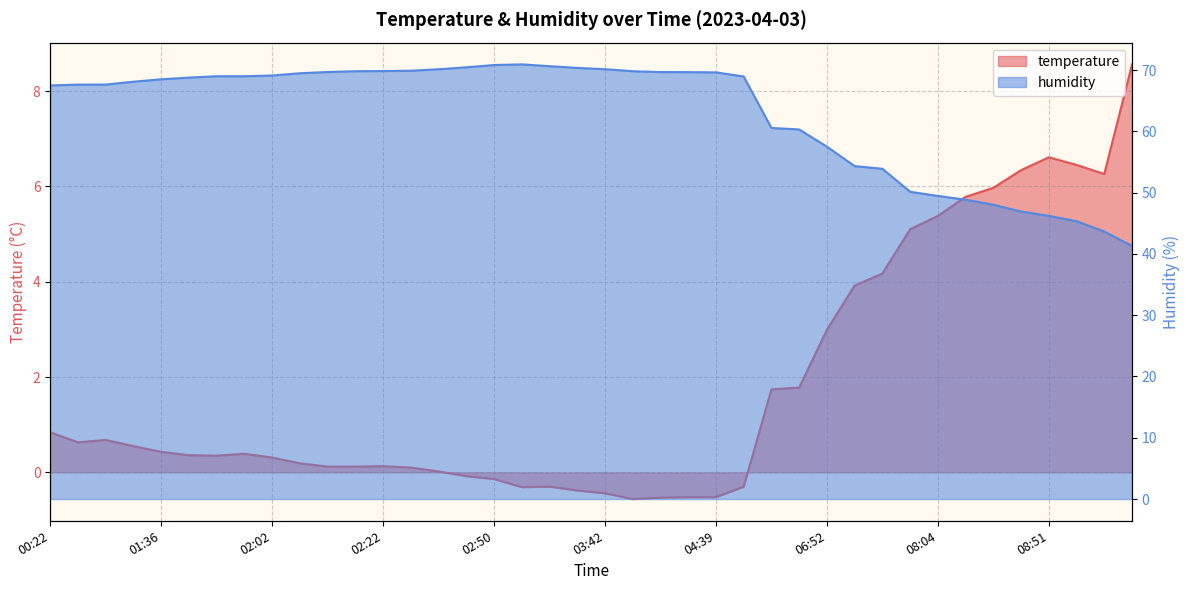

What is the average value of the humidity series?

62.8